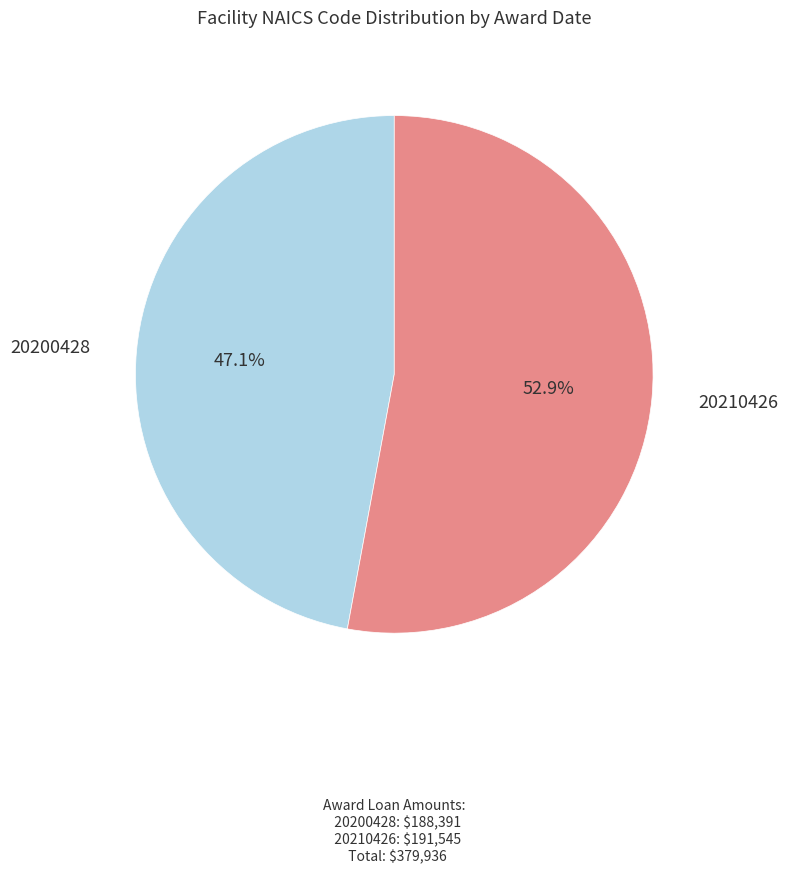

Is there a majority slice in this chart?

Yes